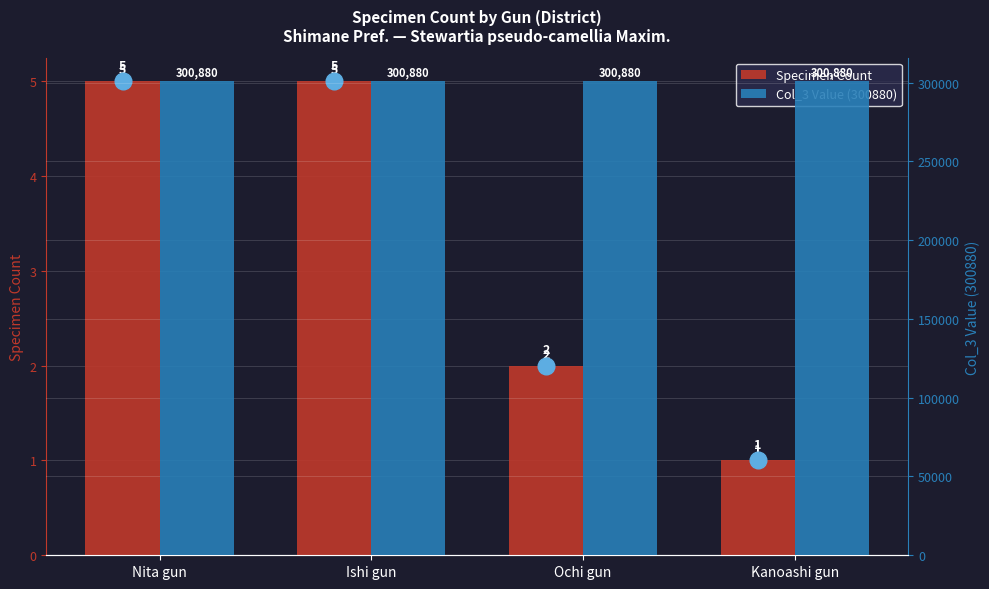

Reading left to right, list all the values displayed in this chart.

Specimen Count: Nita gun=5	Ishi gun=5	Ochi gun=2	Kanoashi gun=1
Col_3 Value (300880): Nita gun=300880	Ishi gun=300880	Ochi gun=300880	Kanoashi gun=300880